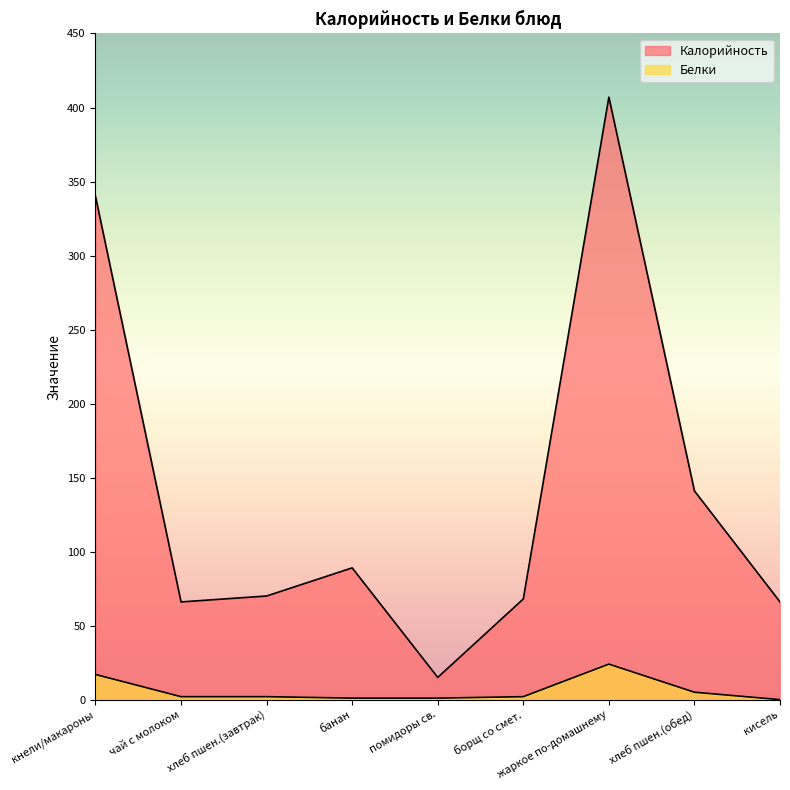

Rank the categories by Калорийность value from lowest to highest.

помидоры св., чай с молоком, кисель, борщ со смет., хлеб пшен.(завтрак), банан, хлеб пшен.(обед), кнели/макароны, жаркое по-домашнему